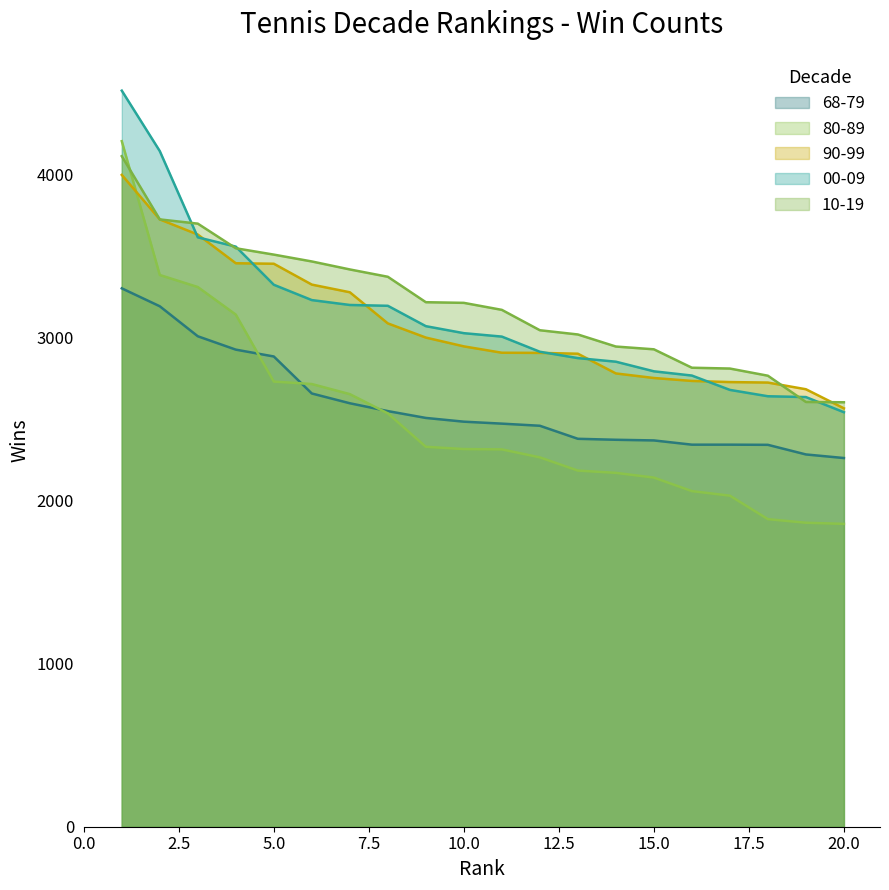

At which label does 68-79 reach its minimum?

20